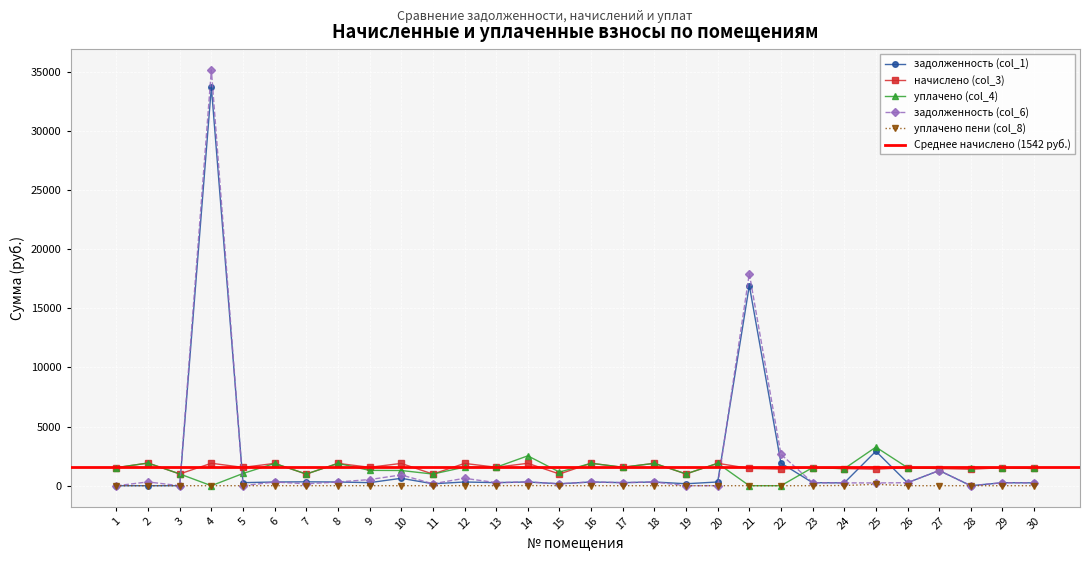

At which category does the chart reach its minimum across all series?

1